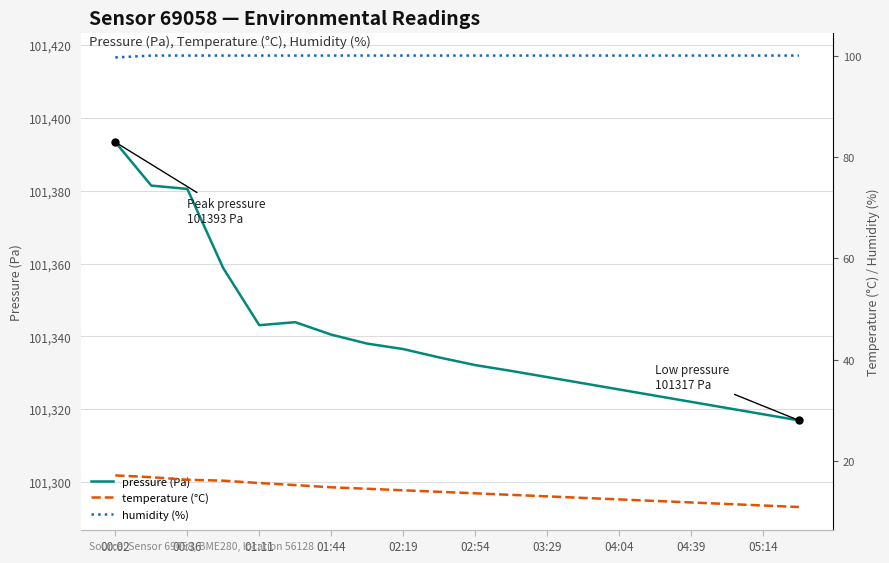

Which series has the largest range (max minus min)?

pressure (Pa)